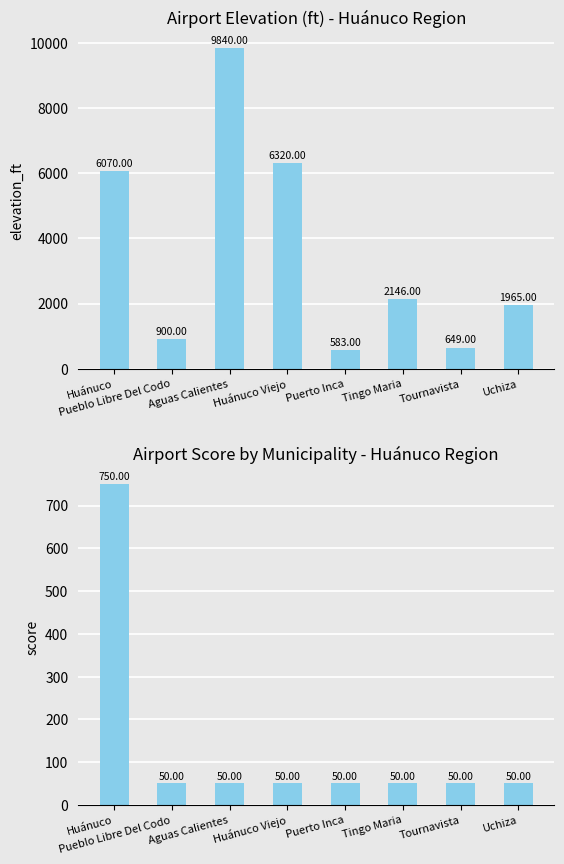

Which series has the largest range (max minus min)?

elevation_ft